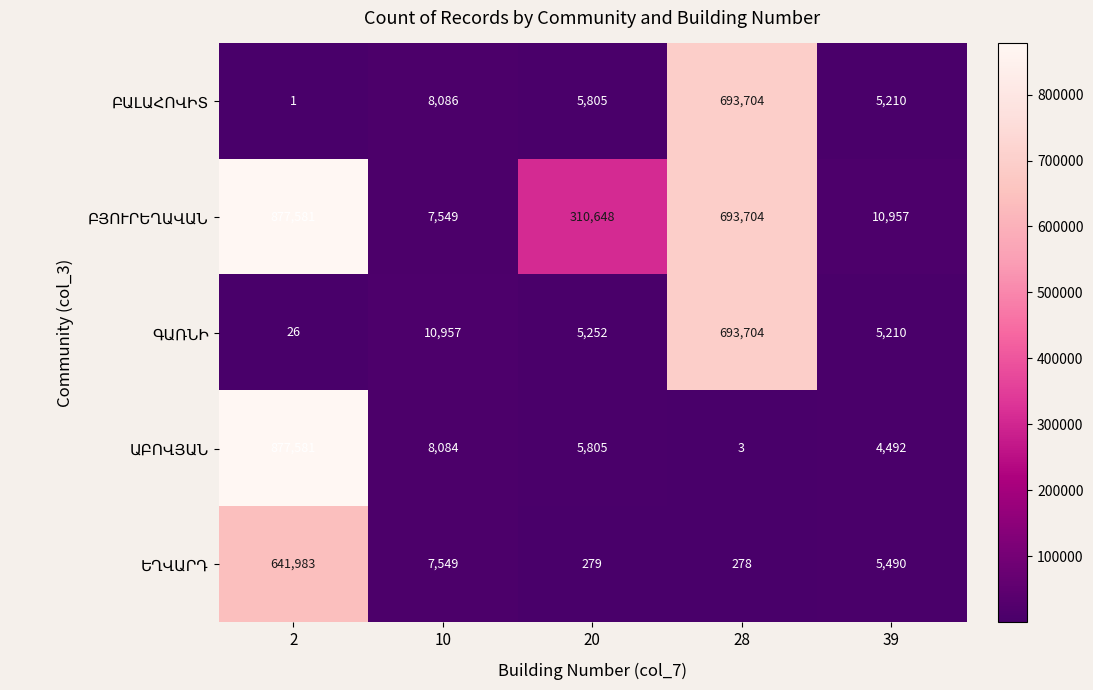

What is the difference between the highest and lowest values at 2?

877580